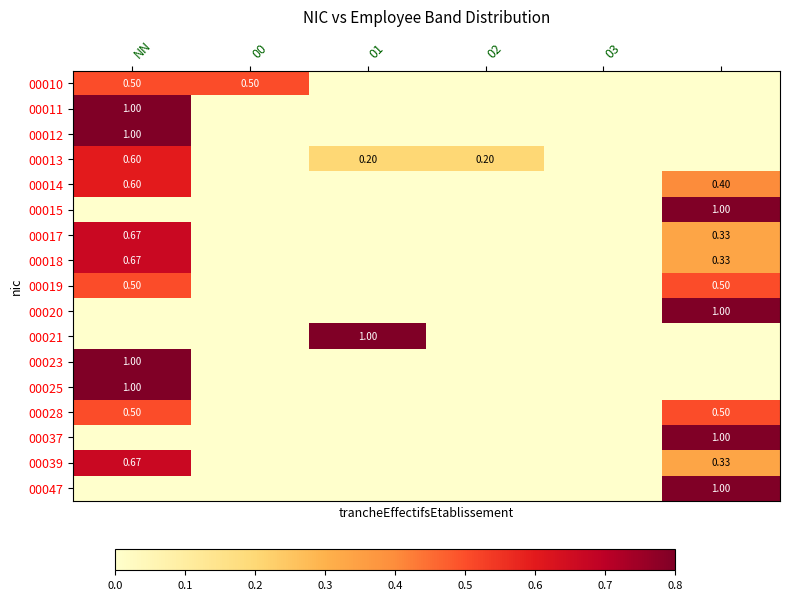

Is the value of 00015 at 02 greater than the value of 00037 at 01?

No